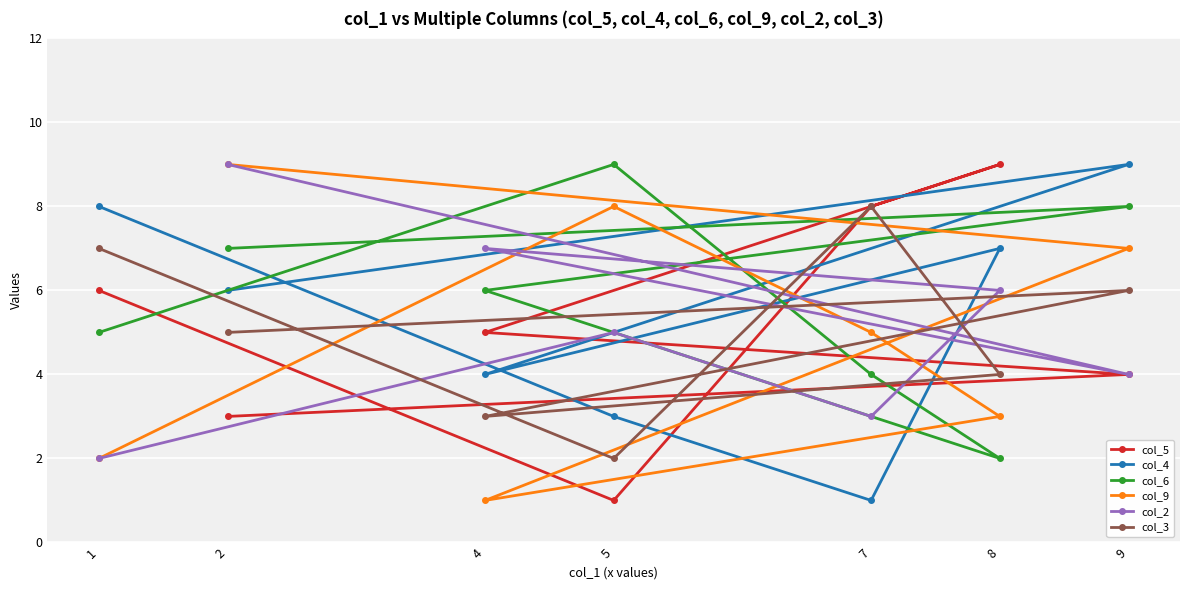

At which category is the sum across all series the highest?

2